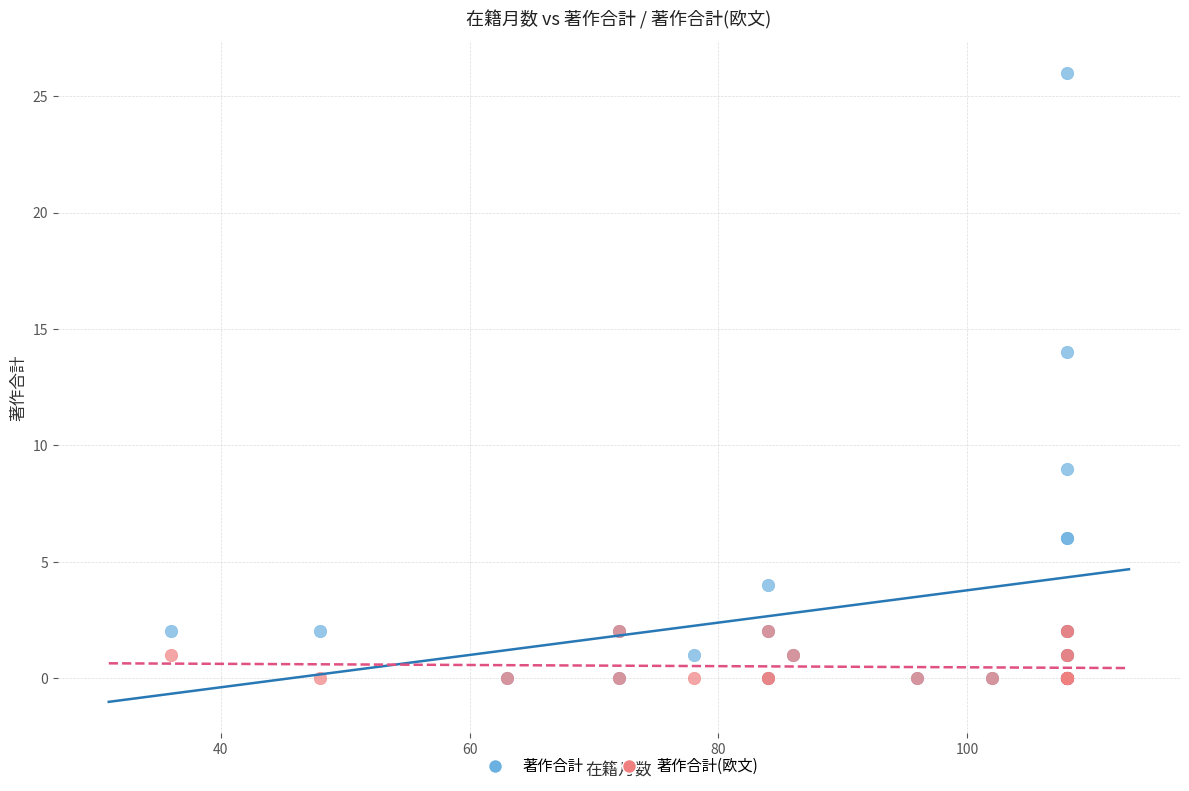

In the 著作合計 series, what Y value is closest to 13?

14